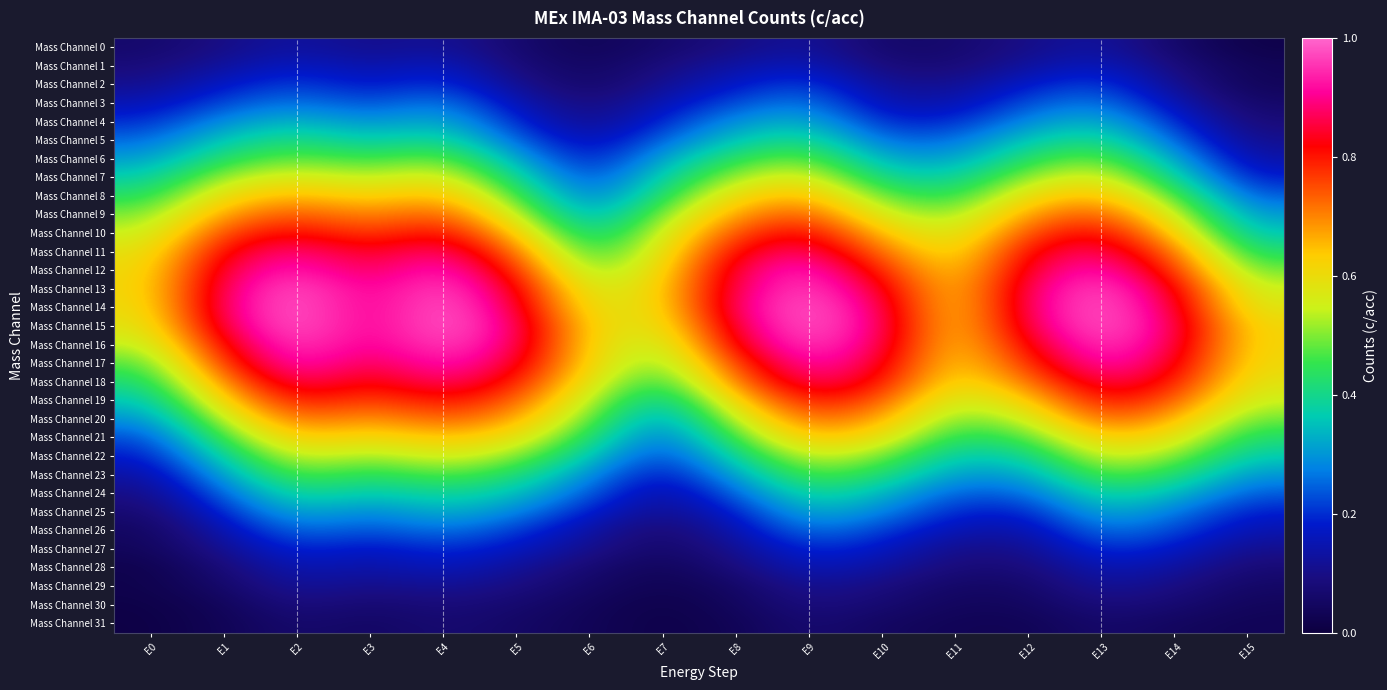

What is the spread (max minus min) of values at E2?

0.9